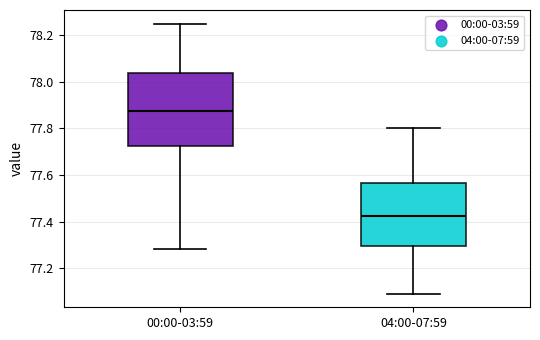

Reading left to right, read every box against the y-axis: the position of its median line, the range the box covers, and the ends of its whiskers. The values are not printed on the chart, so give them approximately, as read against the axis.

00:00-03:59: median 77.88, box 77.72 to 78.04, whiskers 77.28 to 78.26
04:00-07:59: median 77.42, box 77.30 to 77.56, whiskers 77.10 to 77.80